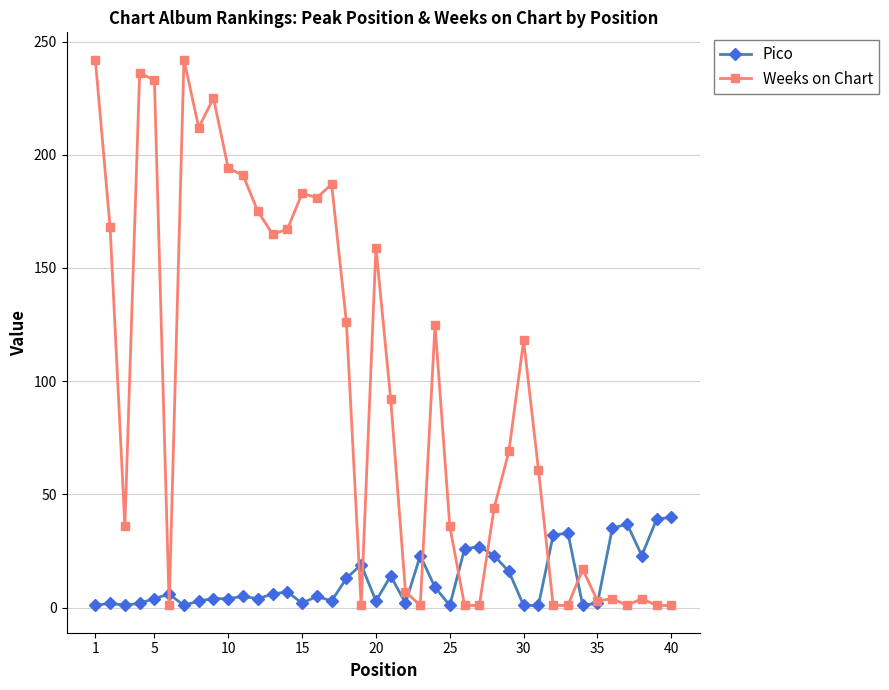

What is the greatest value displayed?

242